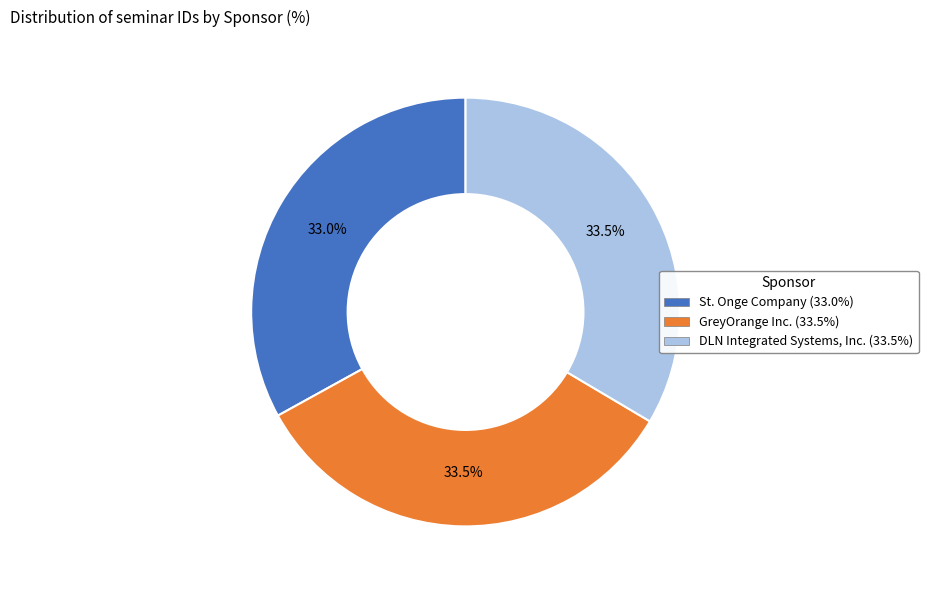

Combined, what portion of the pie is DLN Integrated Systems, Inc. and St. Onge Company?

66.5%